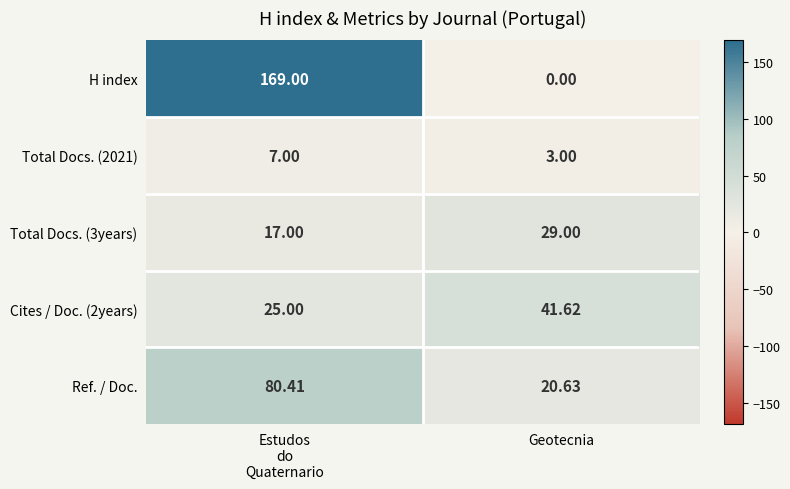

How many values in H index are above zero?

1